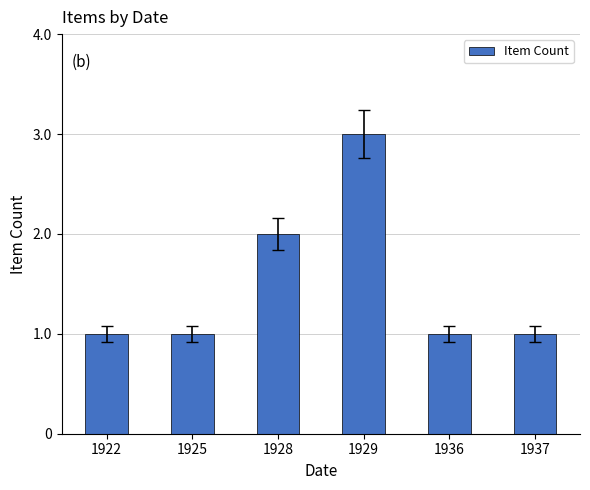

What is the value of the 2nd bar from the left?

1